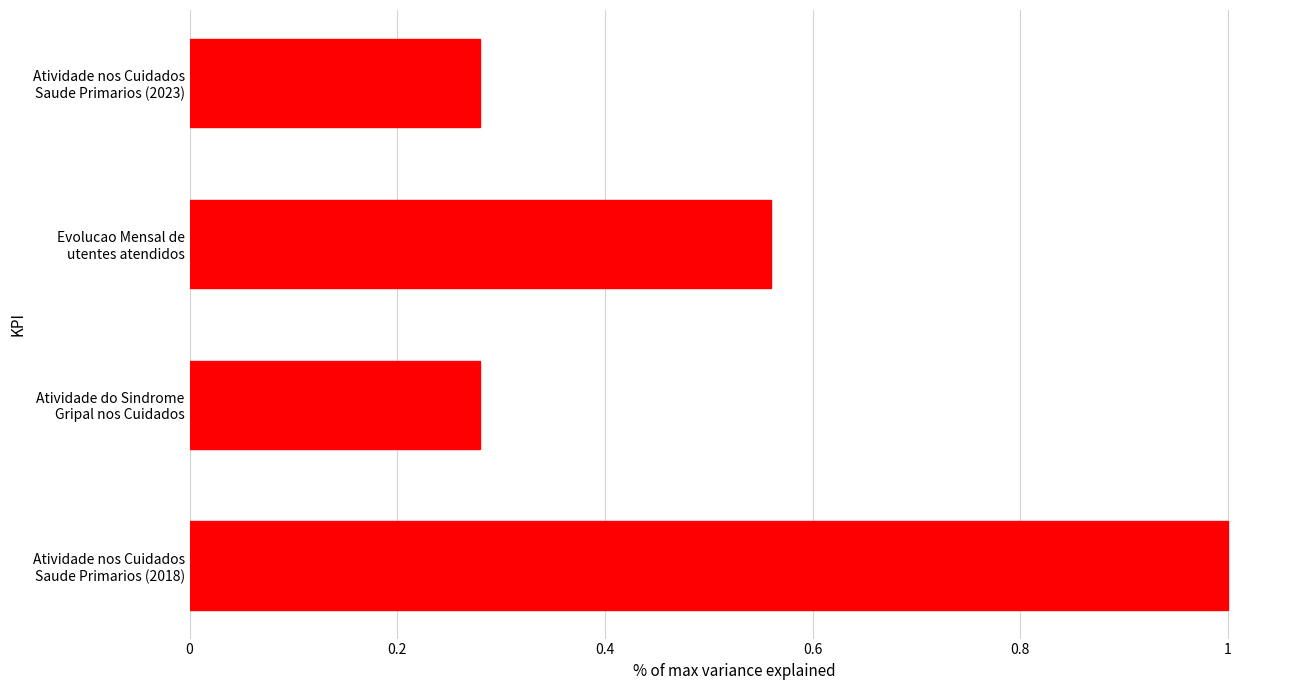

What is the value of the 4th bar from the top?

1.0